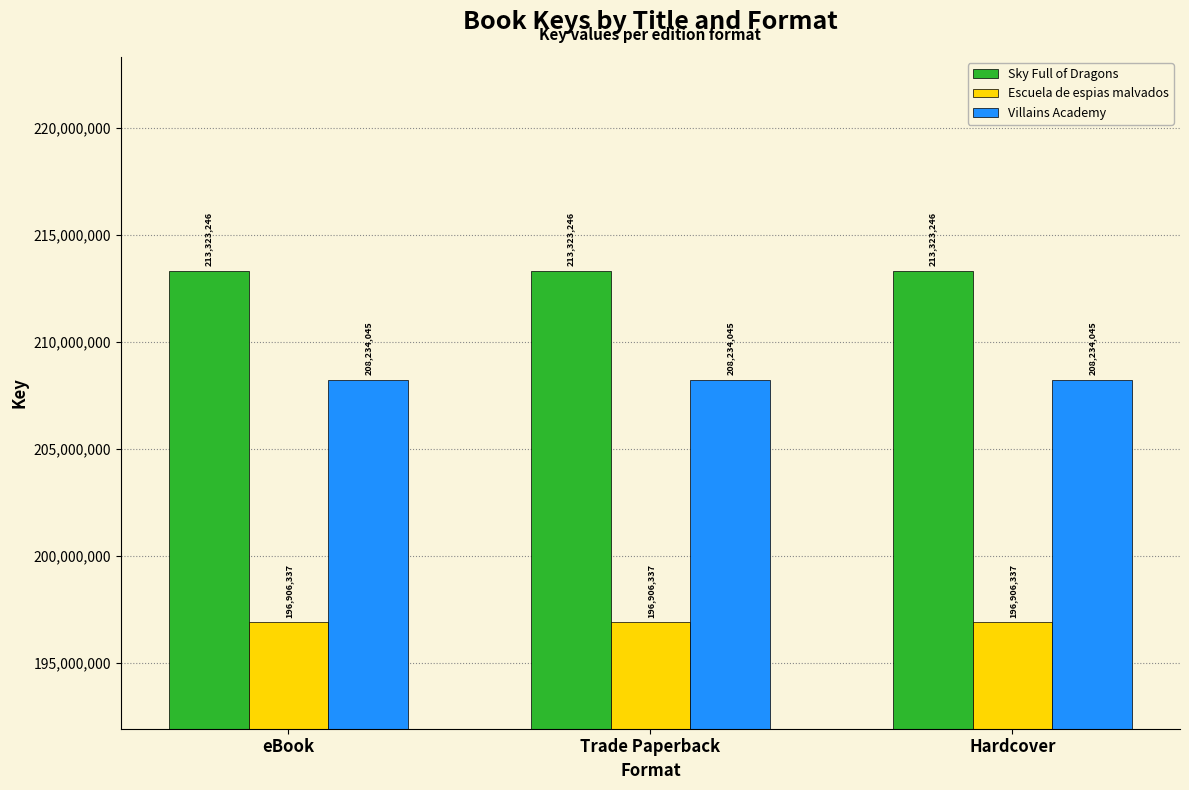

Does the chart contain any negative values?

No